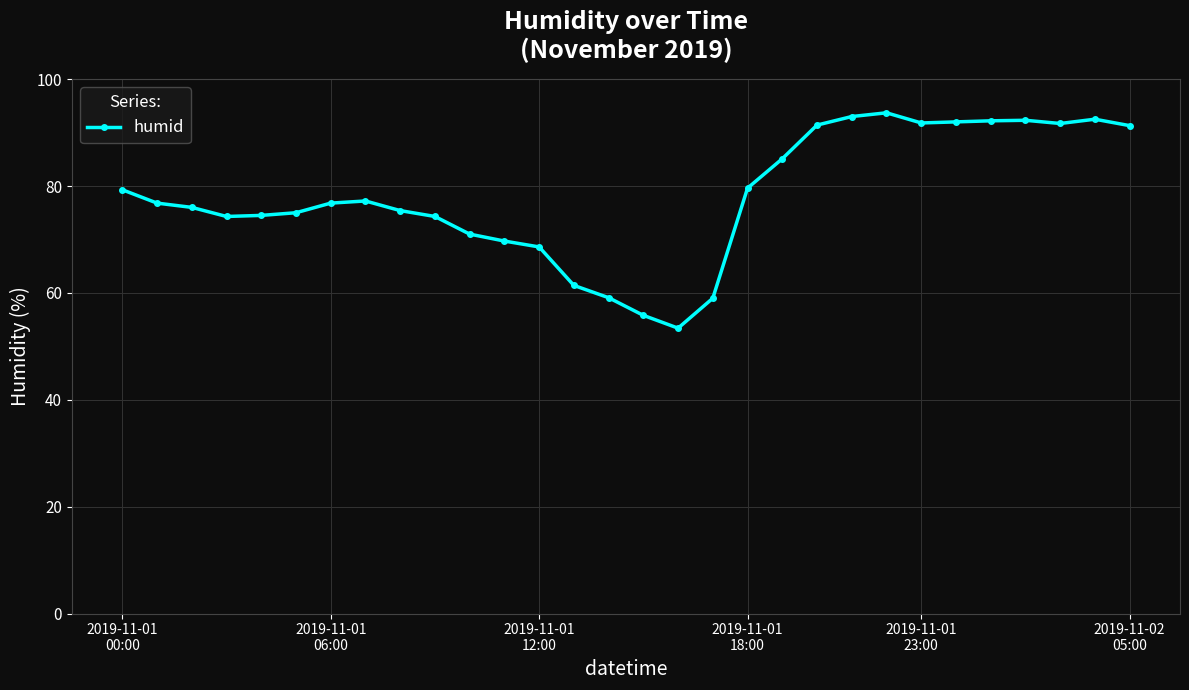

What is the sum of all values?

2344.2